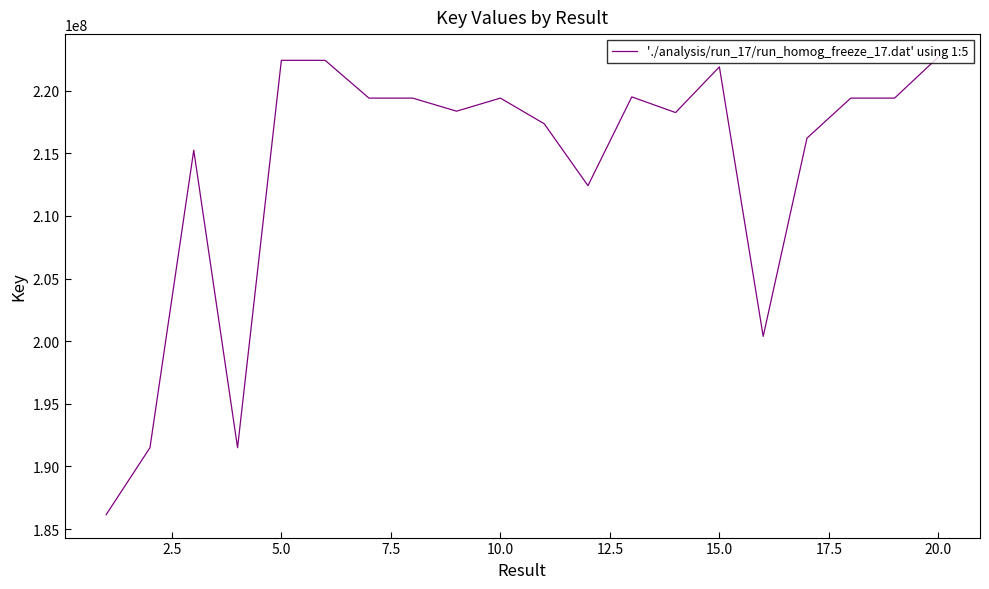

What is the minimum value shown in the chart?

186149227